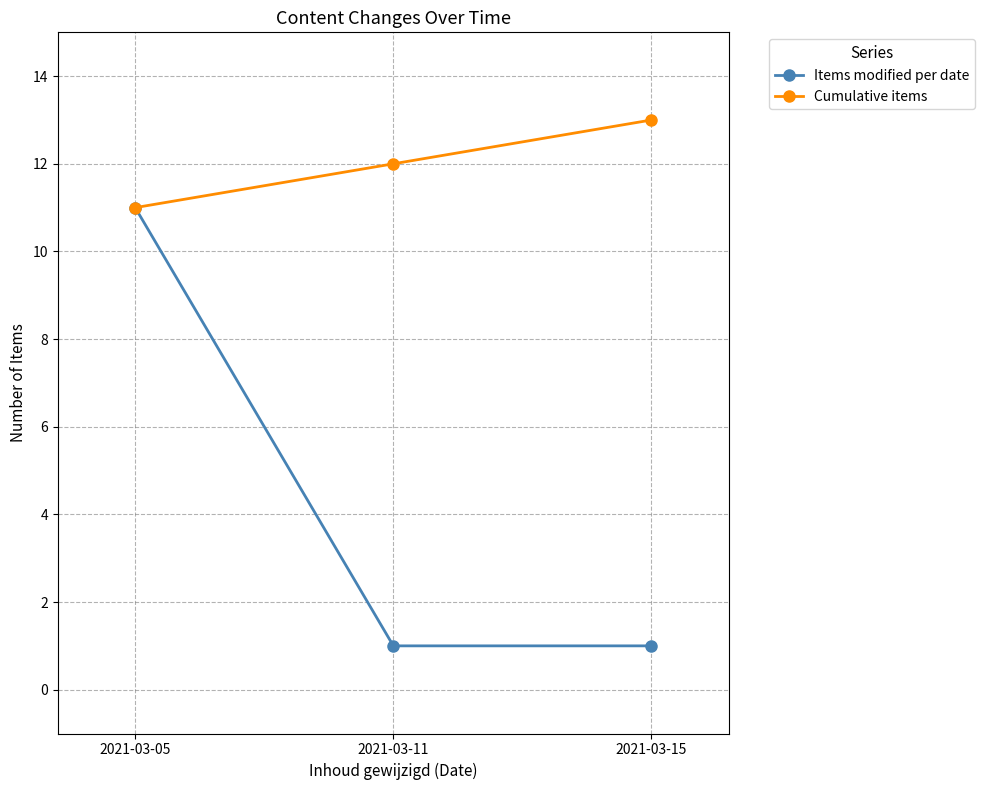

List the series in order of their peak value, highest first.

Cumulative items, Items modified per date